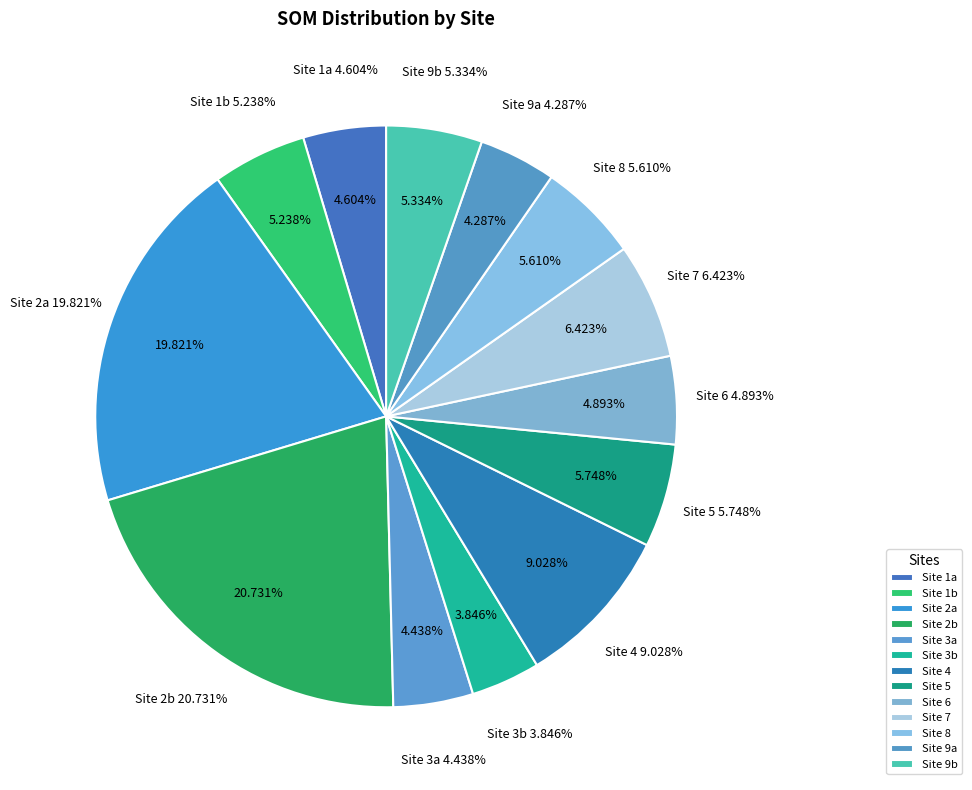

How many segments does this pie chart have?

13